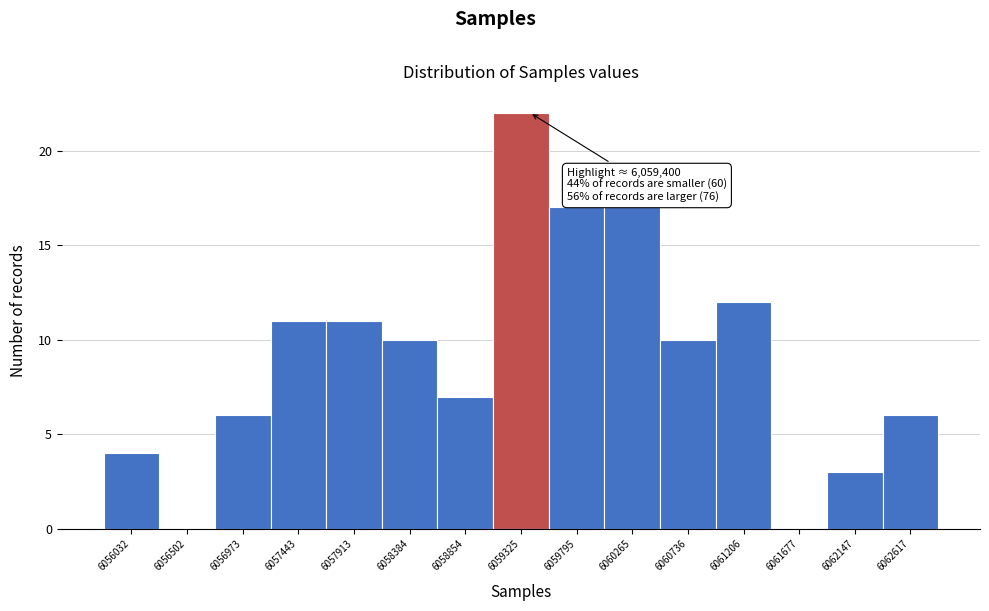

Which range on the x-axis has the tallest bar?

6059100 to 6059550